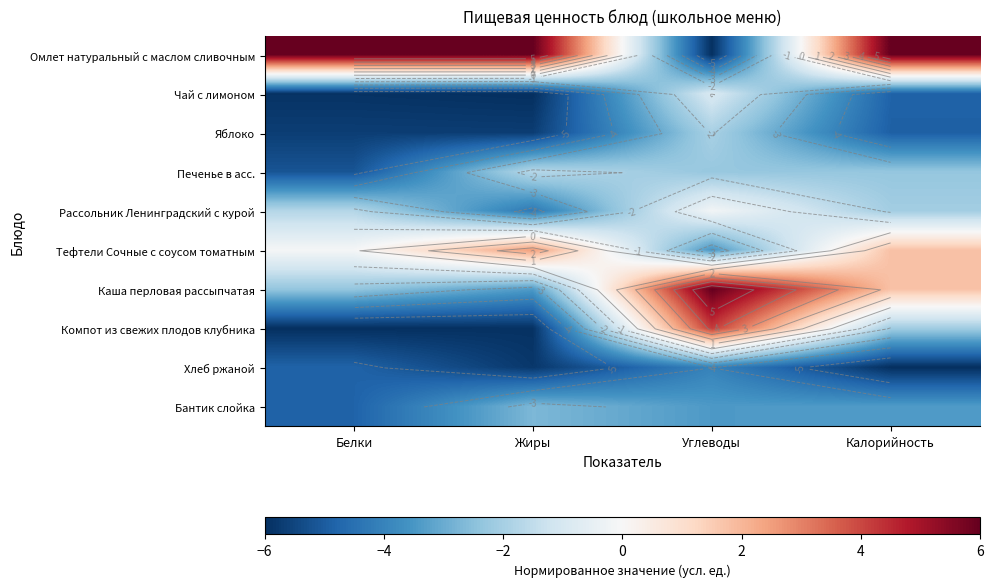

Which has a higher value, Жиры or Углеводы?

Жиры